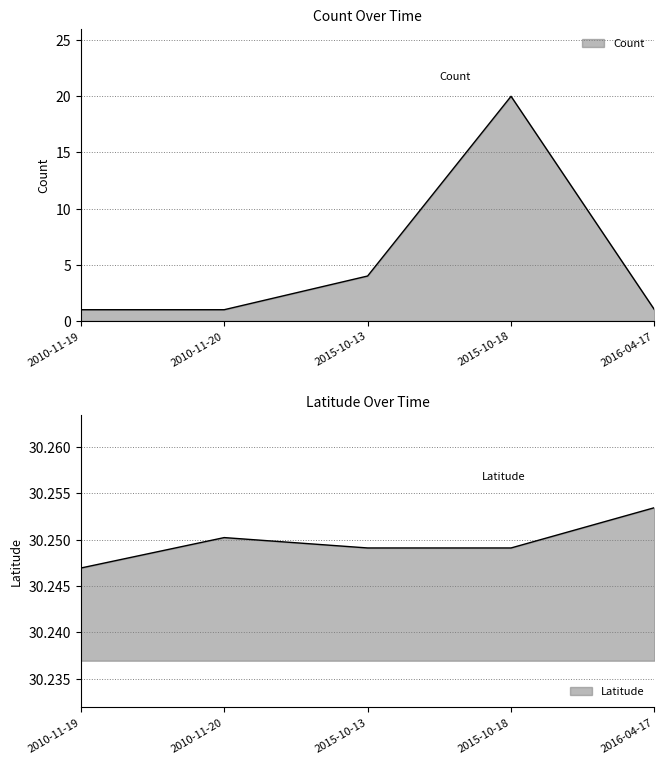

What position from the right is 2010-11-19?

5